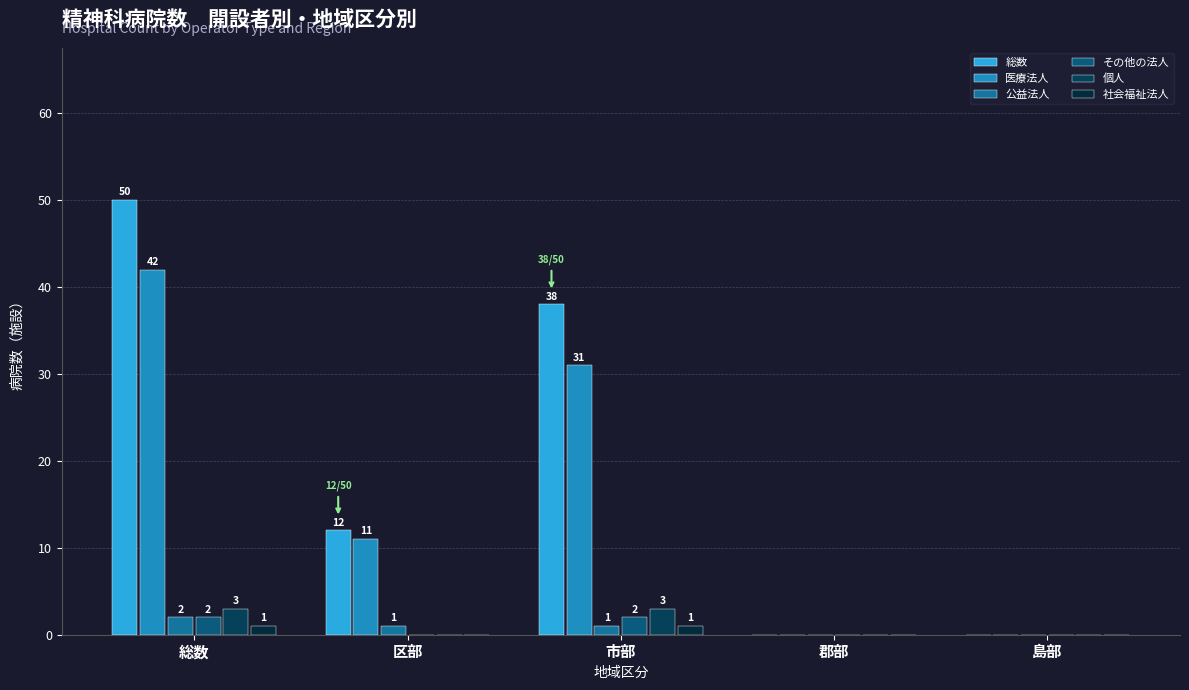

How many groups of bars are there?

5